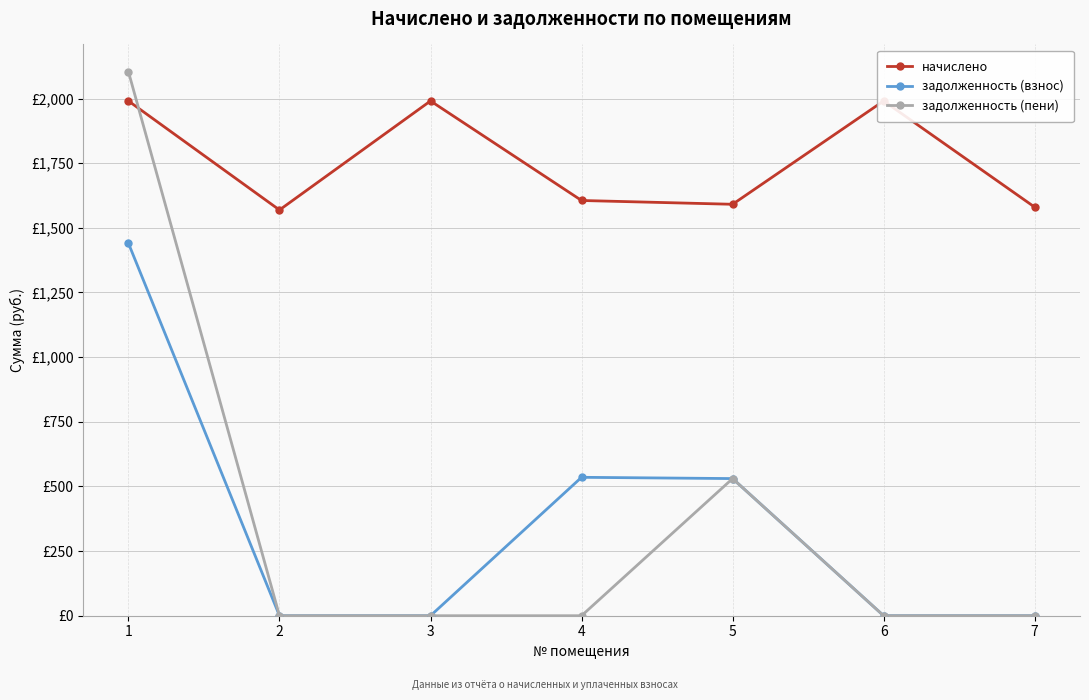

Is this an area chart (filled region under the line)?

No